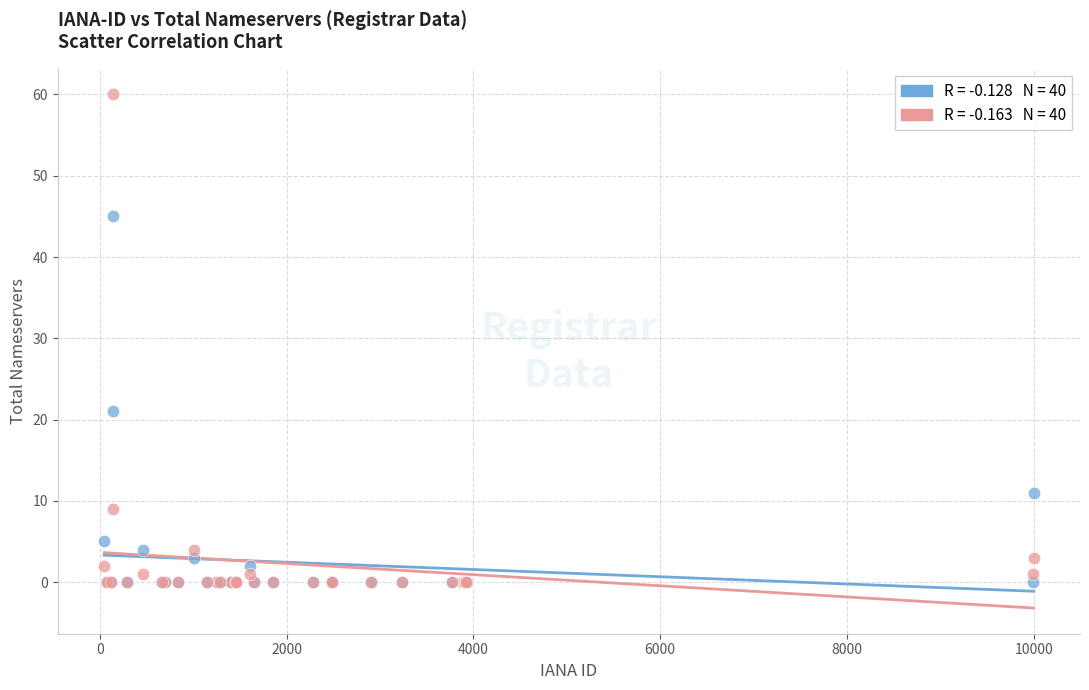

Across all series, what Y value is closest to 30?

21